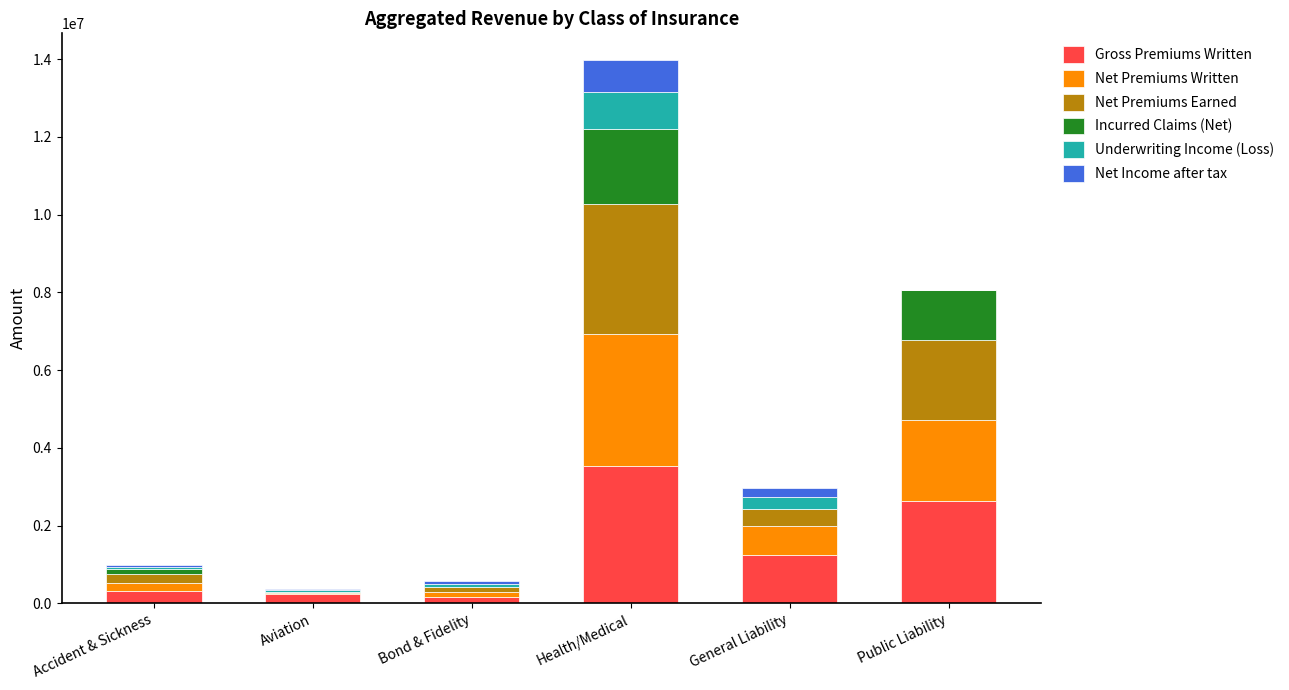

At which category is the sum across all series the highest?

Health/Medical